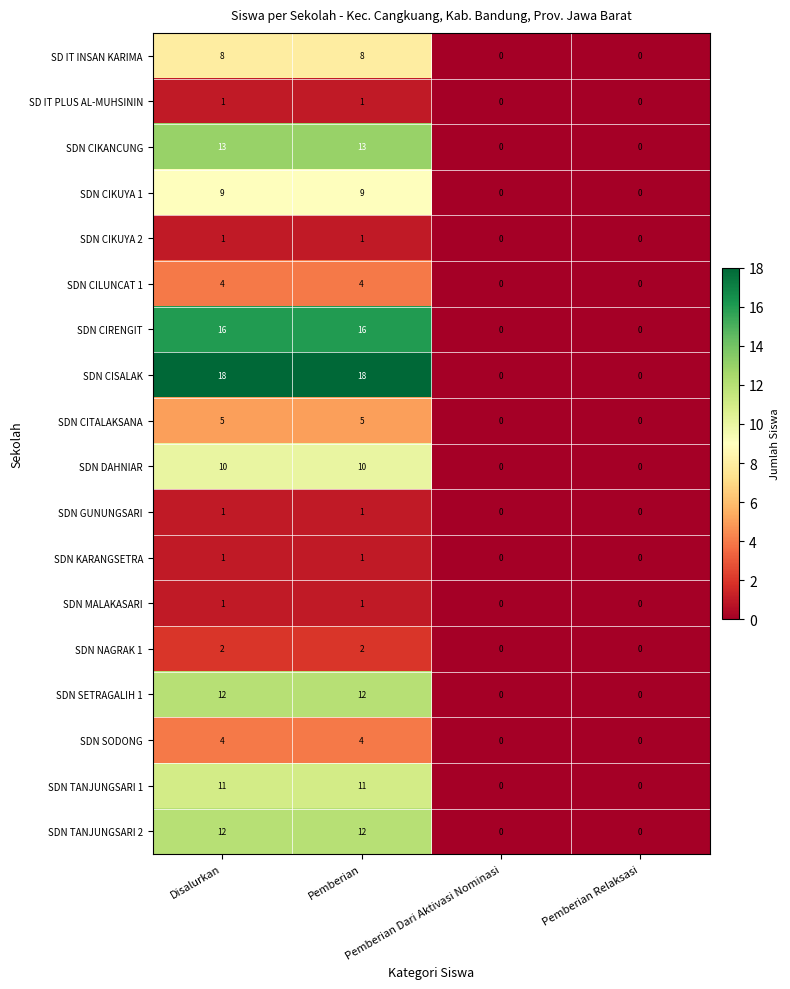

Which series has the largest total across all categories?

SDN CISALAK